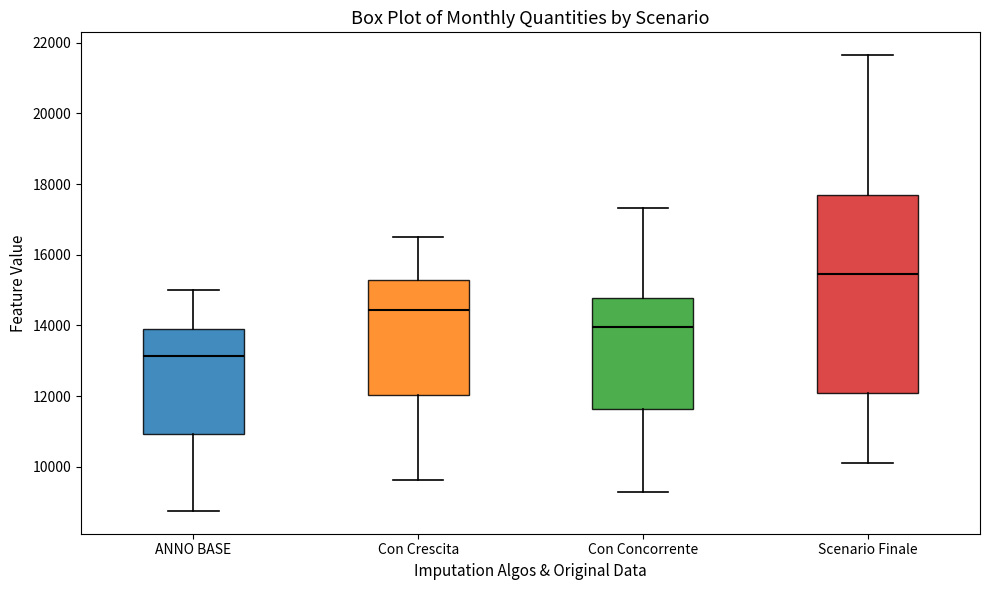

Reading left to right, read every box against the y-axis: the position of its median line, the range the box covers, and the ends of its whiskers. The values are not printed on the chart, so give them approximately, as read against the axis.

ANNO BASE: median 13200, box 11000 to 14000, whiskers 8800 to 15000
Con Crescita: median 14400, box 12000 to 15200, whiskers 9600 to 16600
Con Concorrente: median 14000, box 11600 to 14800, whiskers 9200 to 17400
Scenario Finale: median 15400, box 12000 to 17600, whiskers 10000 to 21600